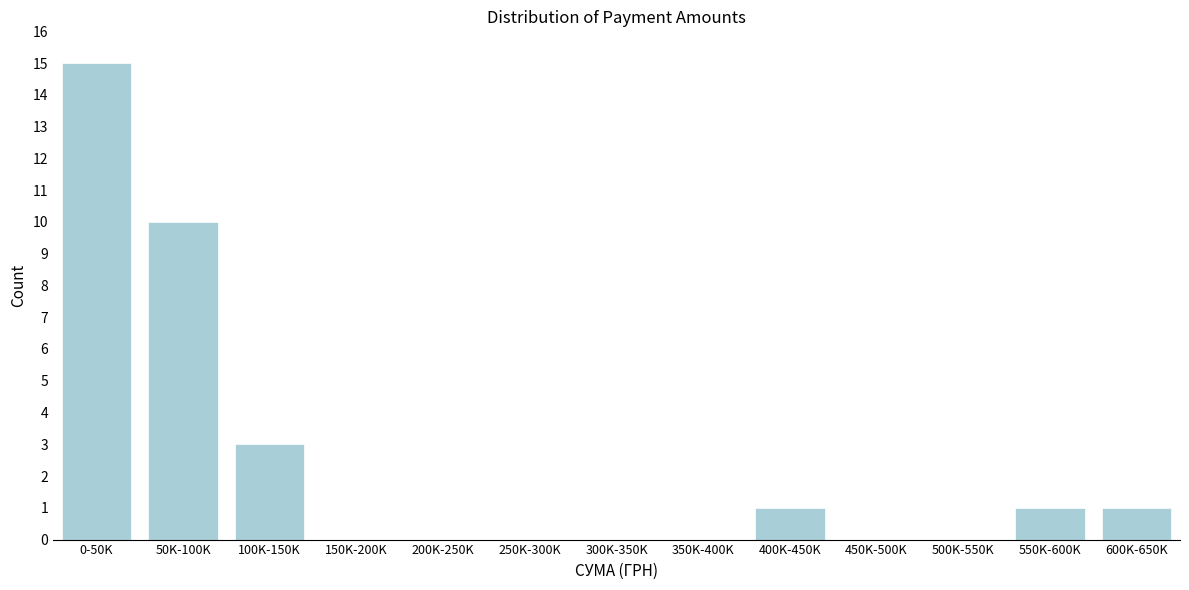

Reading right to left, extract all data points from this chart.

600K-650K=1	550K-600K=1	500K-550K=0	450K-500K=0	400K-450K=1	350K-400K=0	300K-350K=0	250K-300K=0	200K-250K=0	150K-200K=0	100K-150K=3	50K-100K=10	0-50K=15